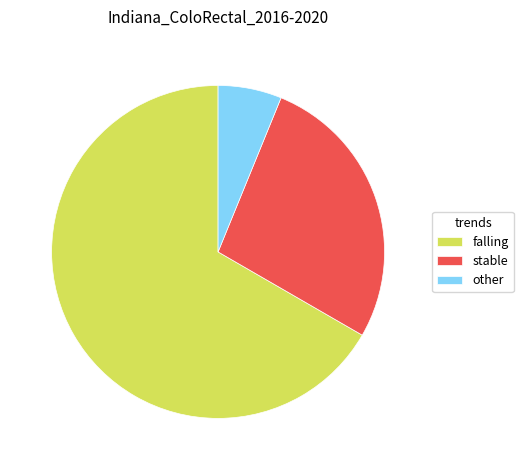

Approximately how many times larger is the value at other compared to stable?

0.2